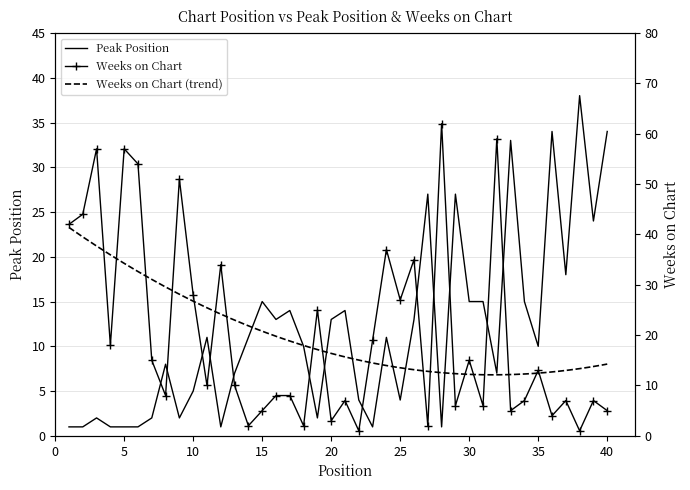

The Peak Position series shows 2 at 22. True or false?

False